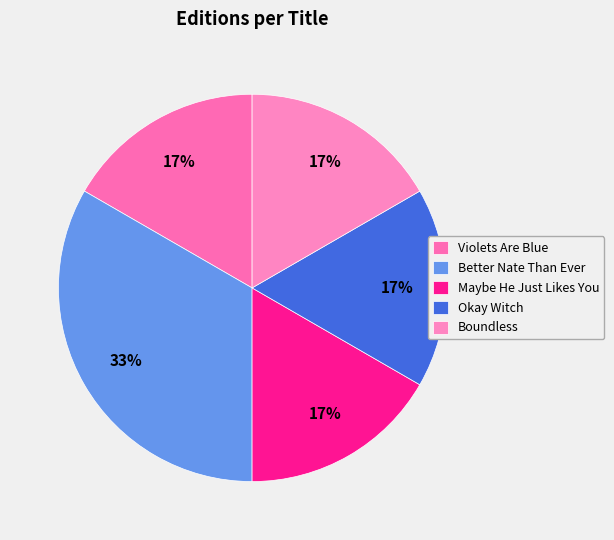

Between Better Nate Than Ever and Violets Are Blue, which is larger?

Better Nate Than Ever